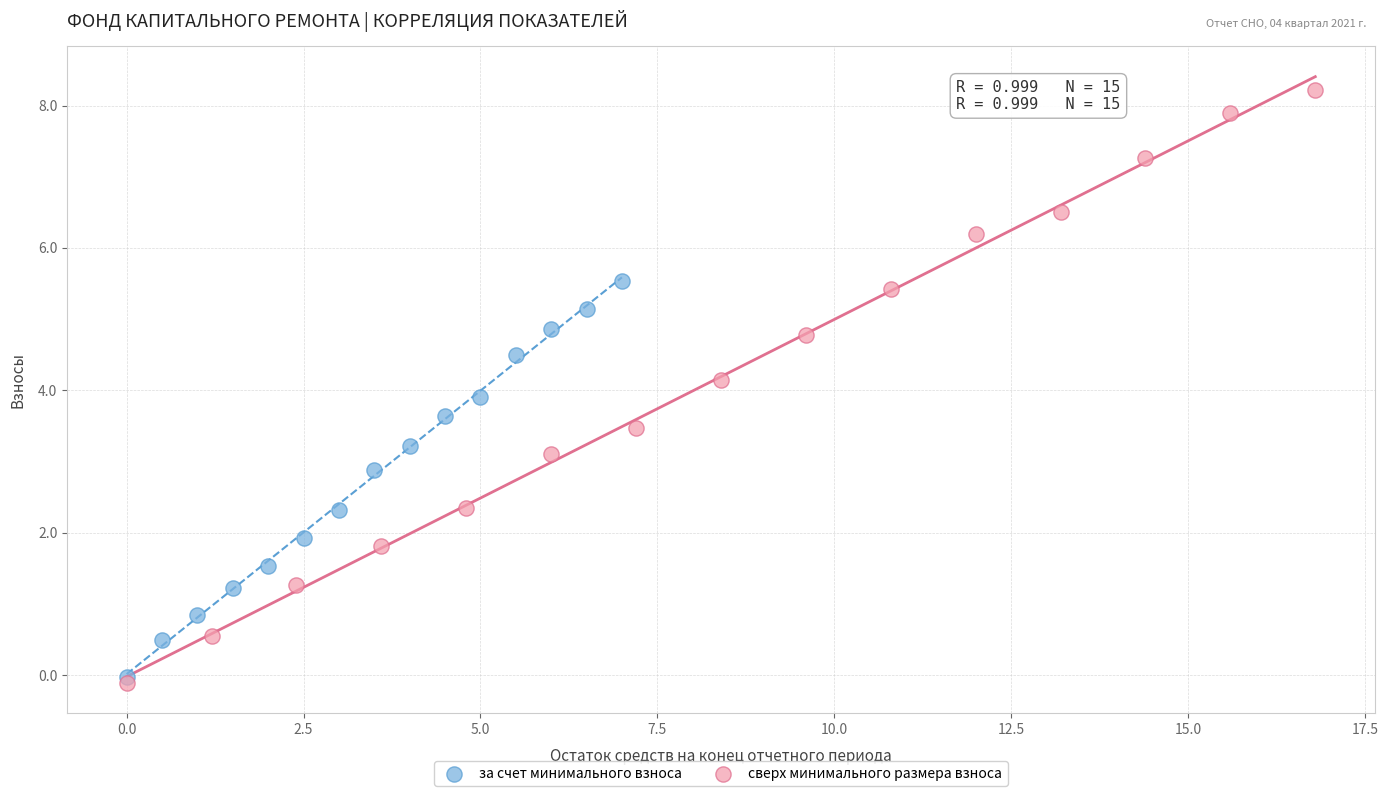

Which series has the widest spread of Y values?

сверх минимального размера взноса